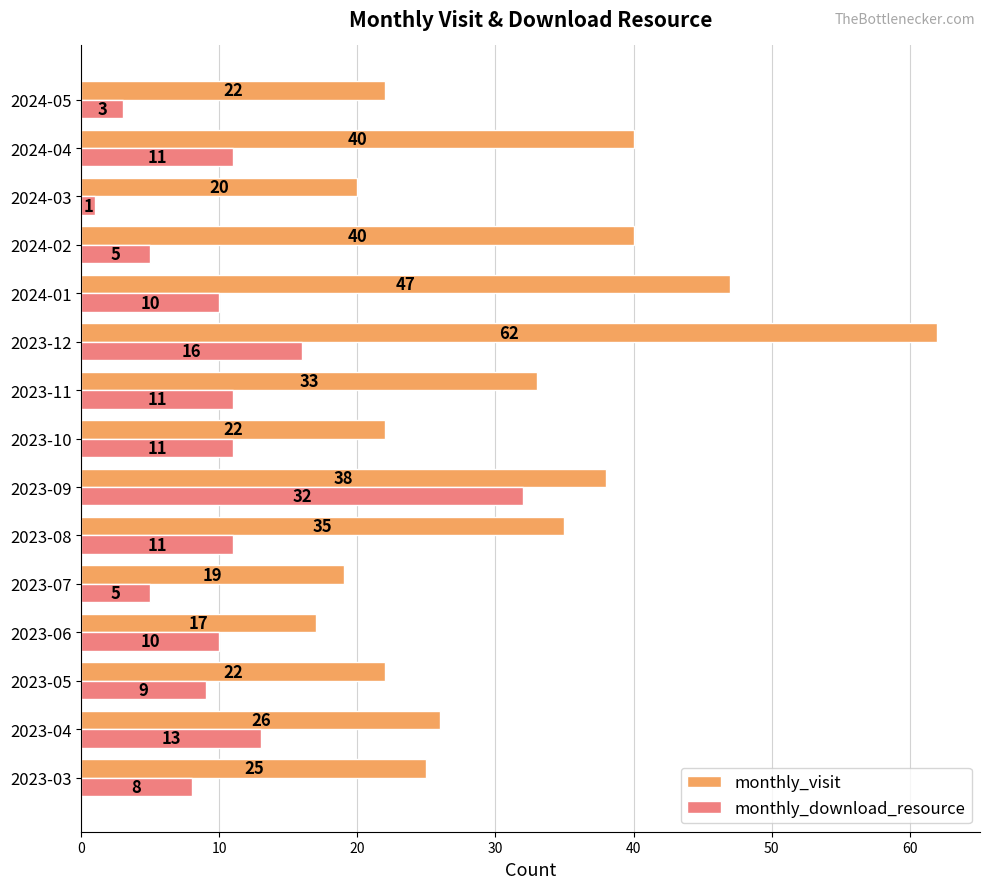

The monthly_visit series shows 27 at 2024-03. True or false?

False